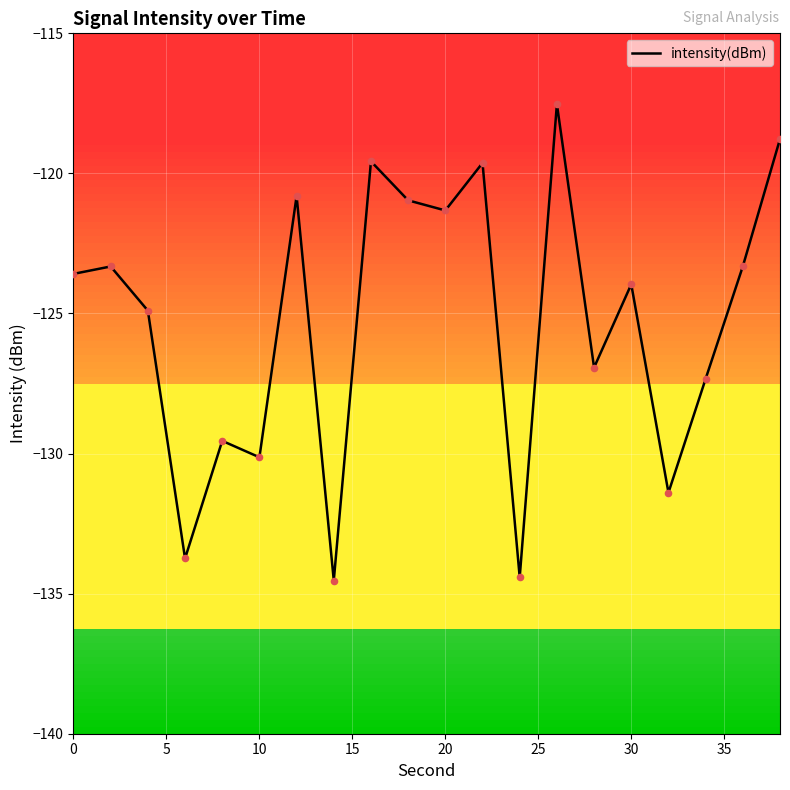

What is the minimum value shown in the chart?

-134.5